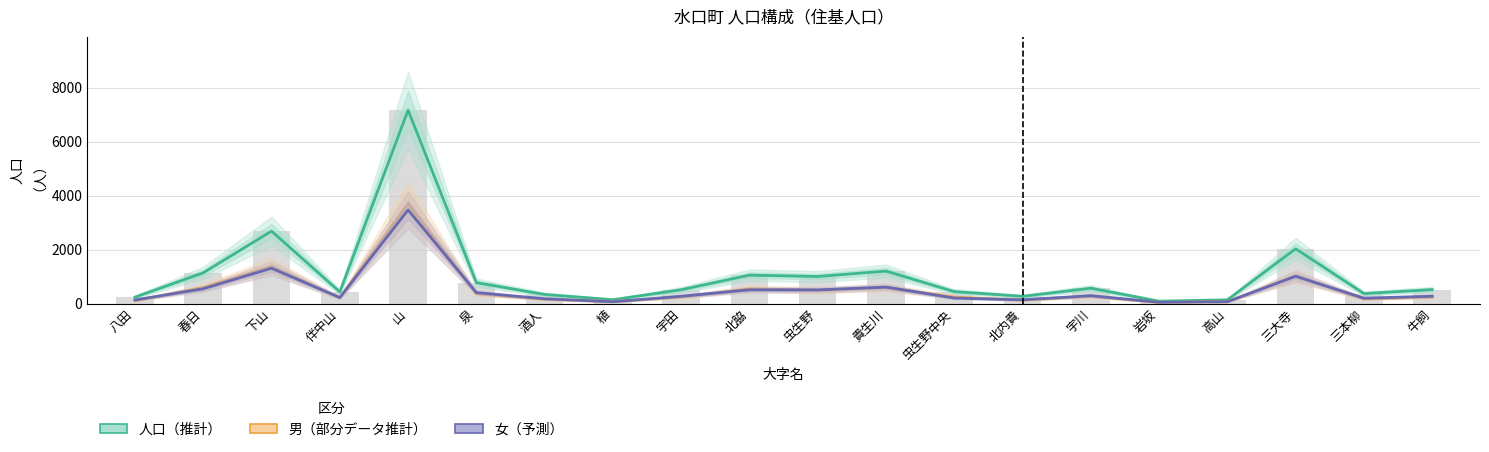

What is the difference between the maximum and second lowest values in the 男（部分データ推計） series?

3626